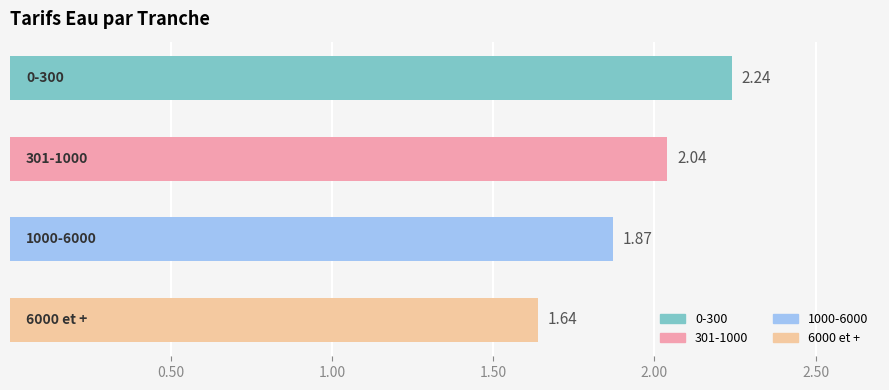

What is the sum of all values?

7.8